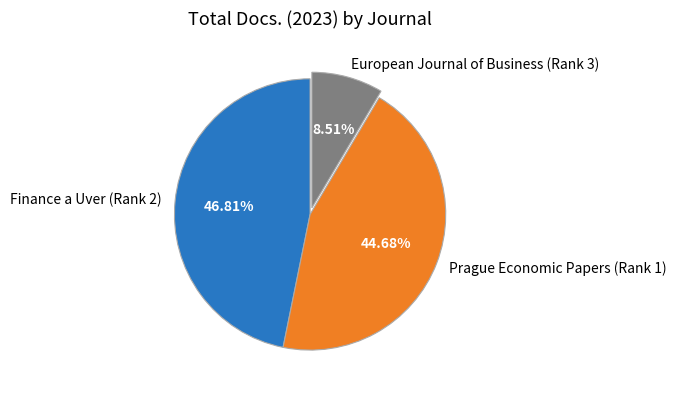

What is the ratio of the value at Finance a Uver (Rank 2) to the value at European Journal of Business (Rank 3)?

5.5